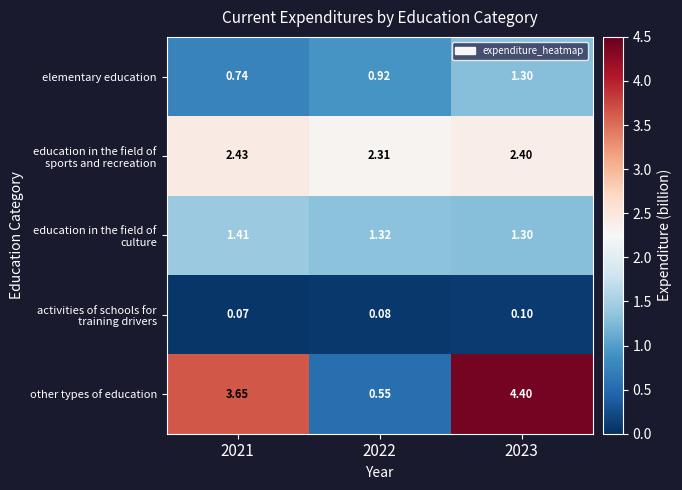

Is the value of other types of education at 2023 greater than the value of elementary education at 2022?

Yes